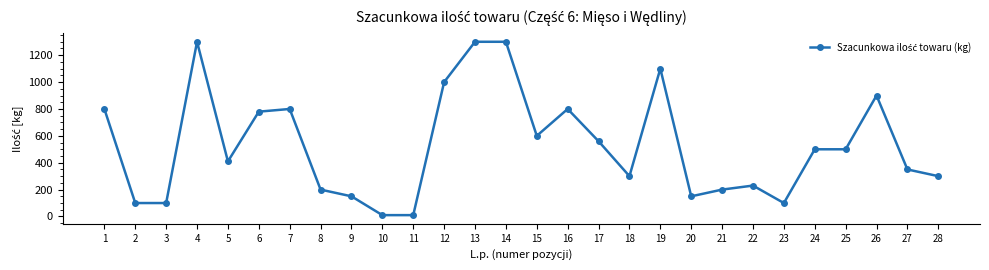

True or false: there are more than 0 points higher than both neighbors.

True